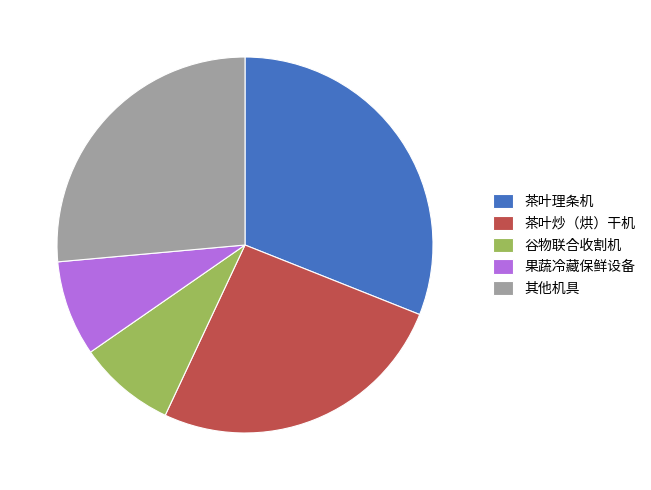

Approximately how many times larger is the value at 谷物联合收割机 compared to 茶叶理条机?

0.3